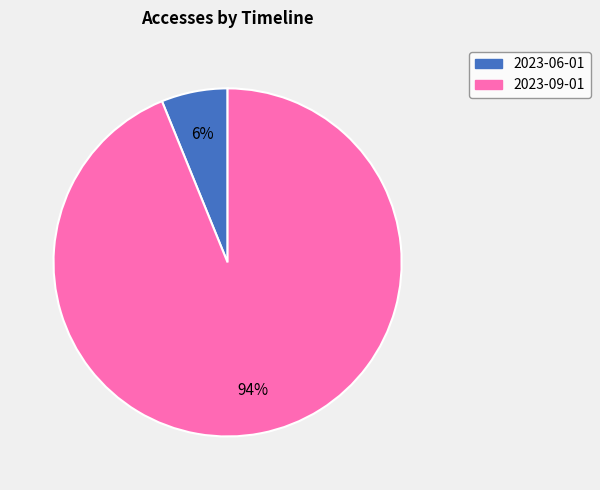

How many slices are in this pie chart?

2